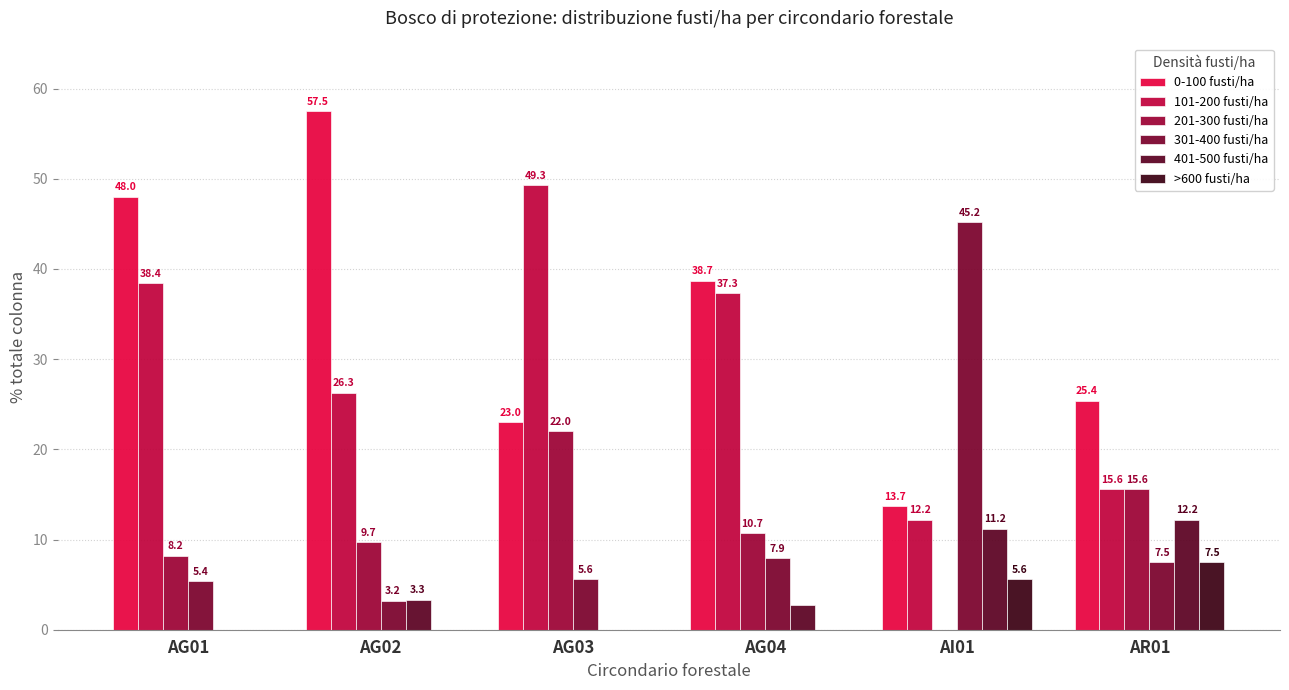

What is the difference between the highest and lowest values at AG04?

38.7